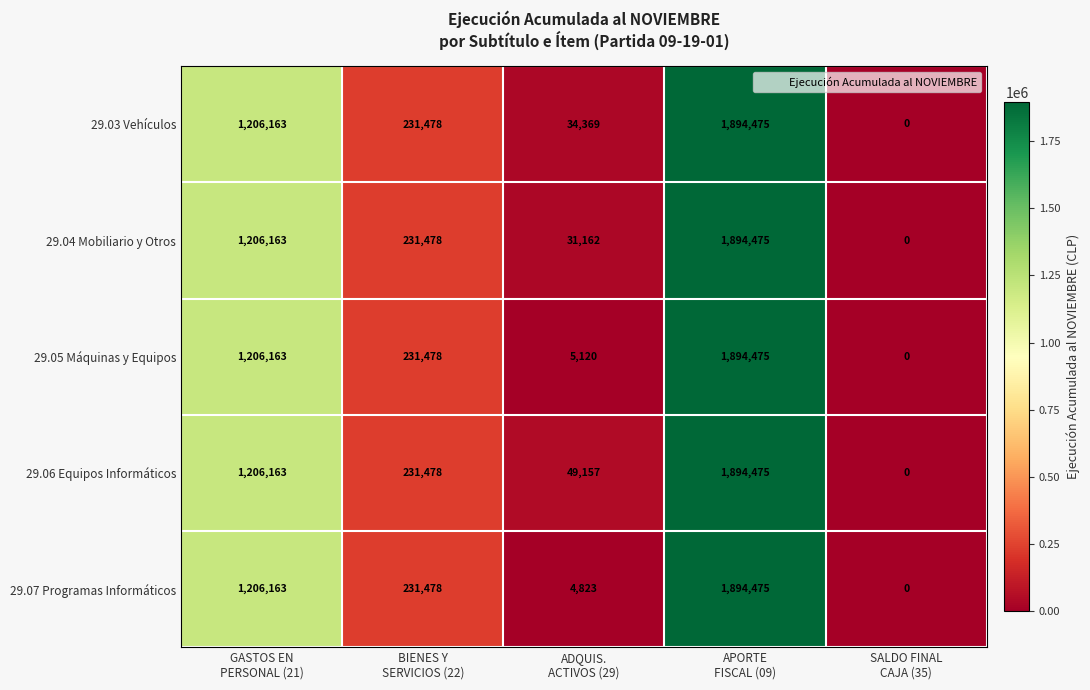

What is the maximum value shown in the chart?

1894475